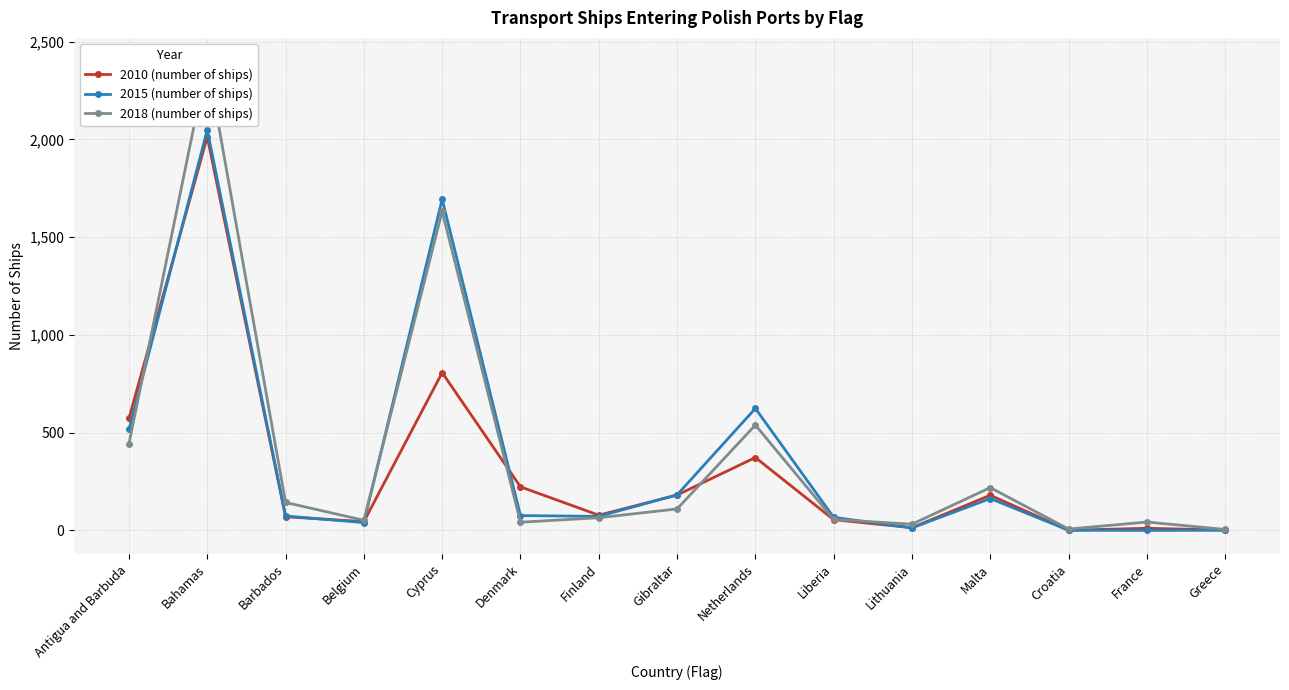

True or false: 2010 (number of ships) and 2015 (number of ships) intersect in this chart.

True